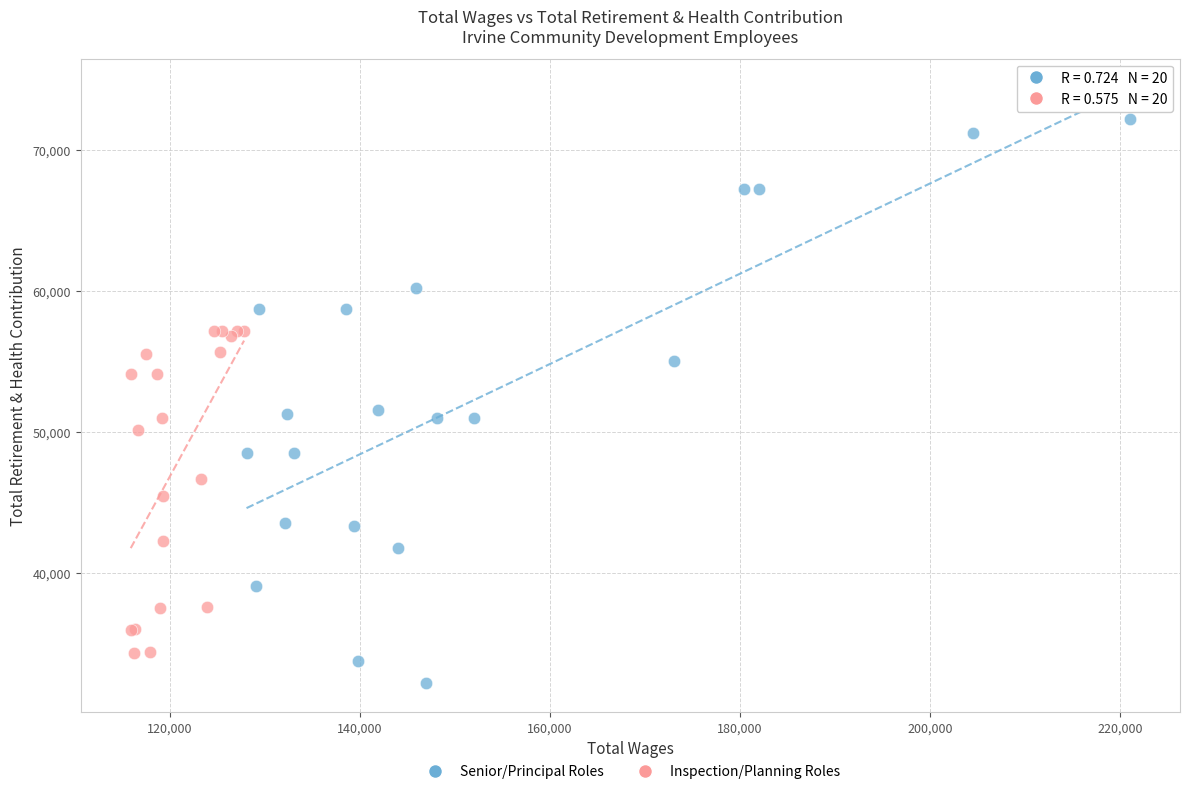

Which series contains the highest Y value?

Senior/Principal Roles